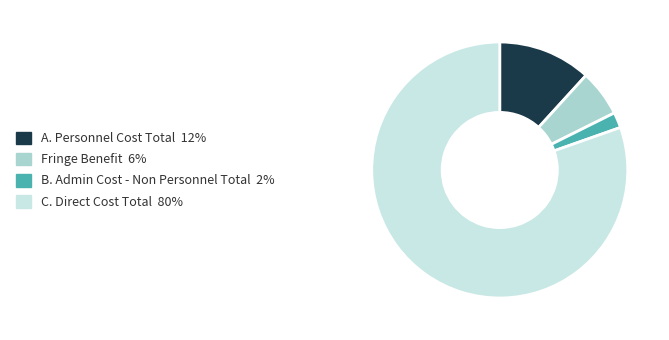

Is it true that C. Direct Cost Total is 67% of the pie?

False